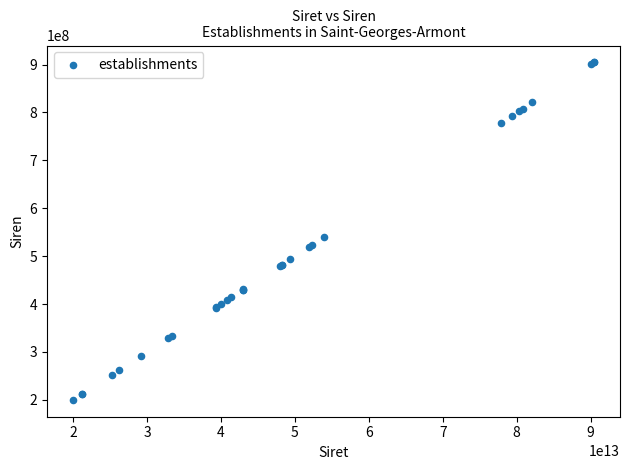

What Y value in the scatter plot is closest to 552321821?

540019346